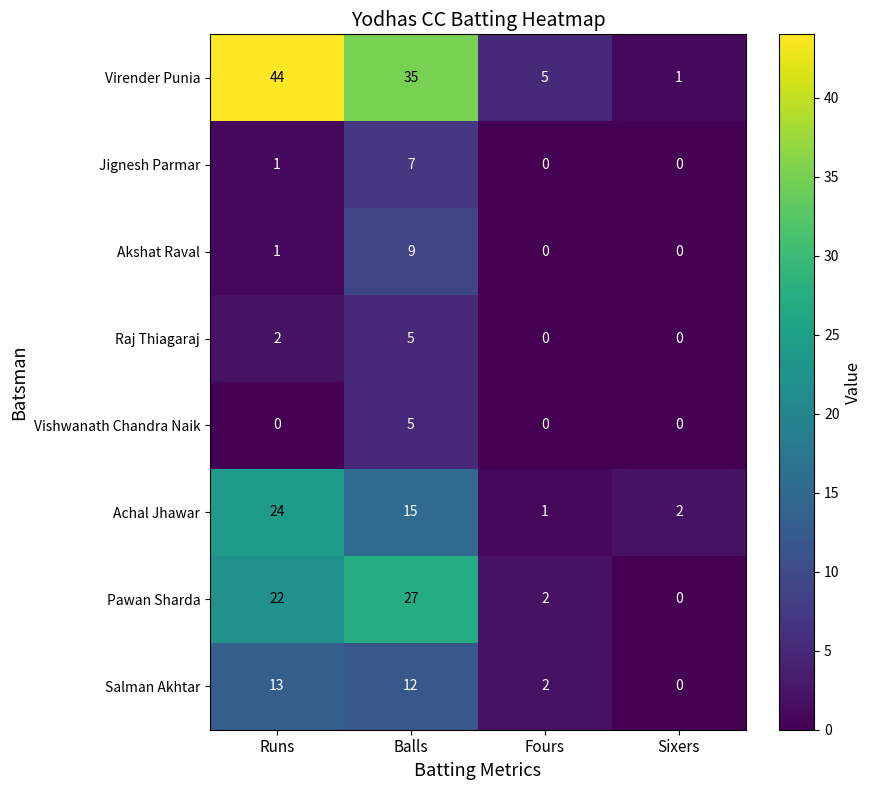

The value of Vishwanath Chandra Naik at Fours is 0. True or false?

True